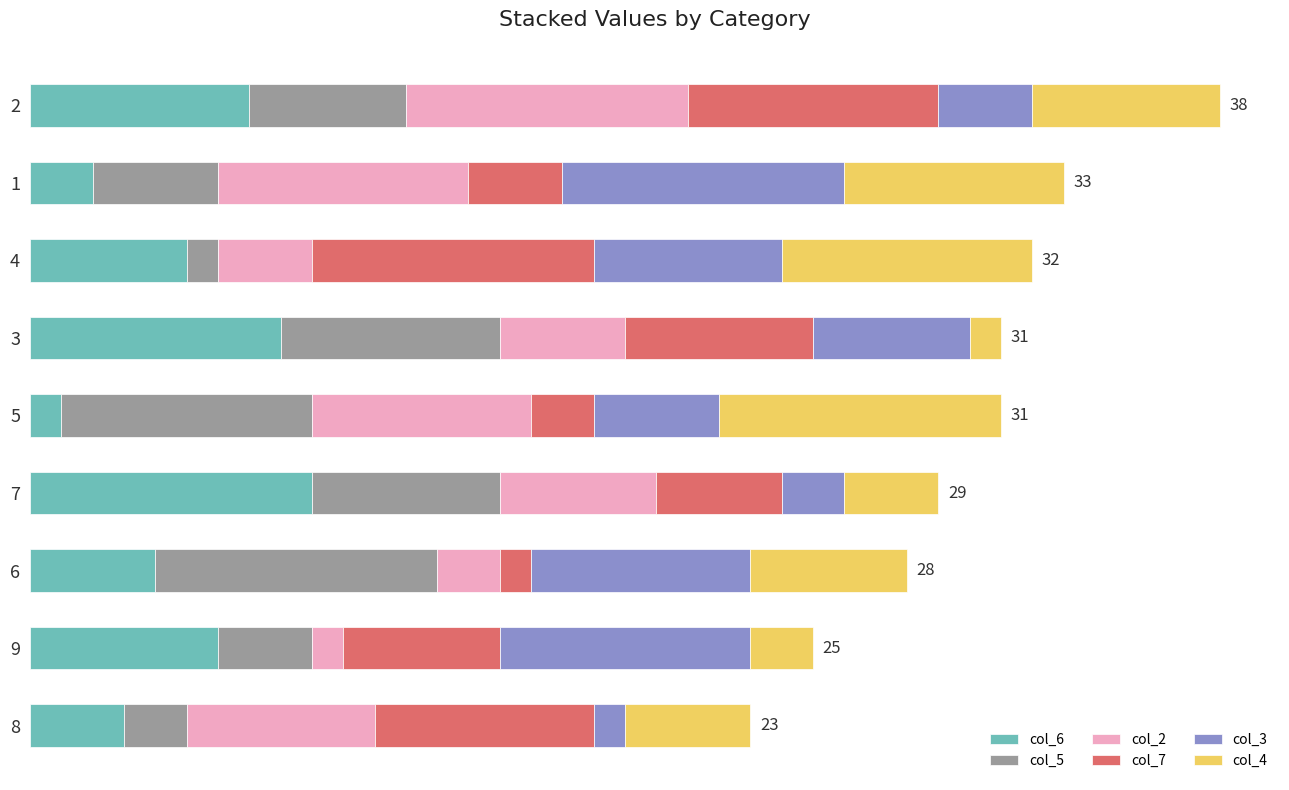

What are all the series names shown in the legend?

col_6, col_5, col_2, col_7, col_3, col_4